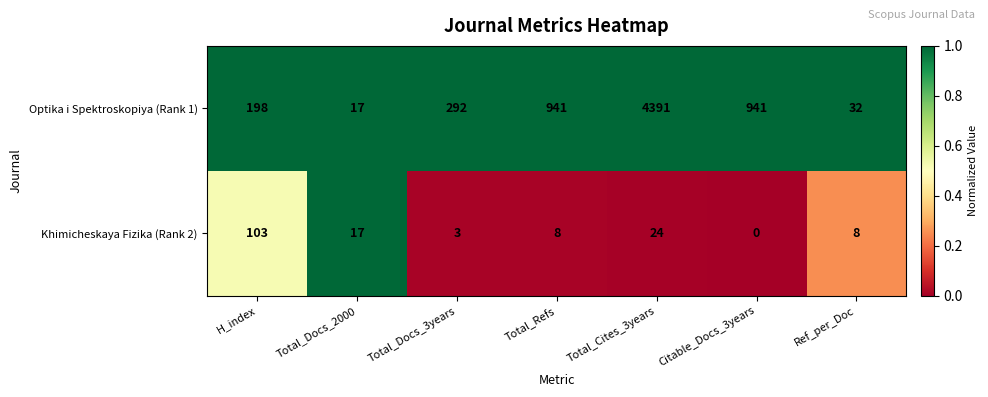

Which series has the largest total across all categories?

Optika i Spektroskopiya (Rank 1)